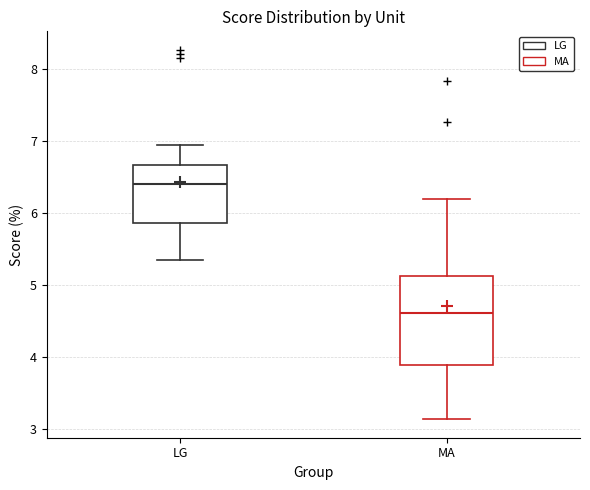

Which box is the tallest, from its lower edge to its upper edge?

MA